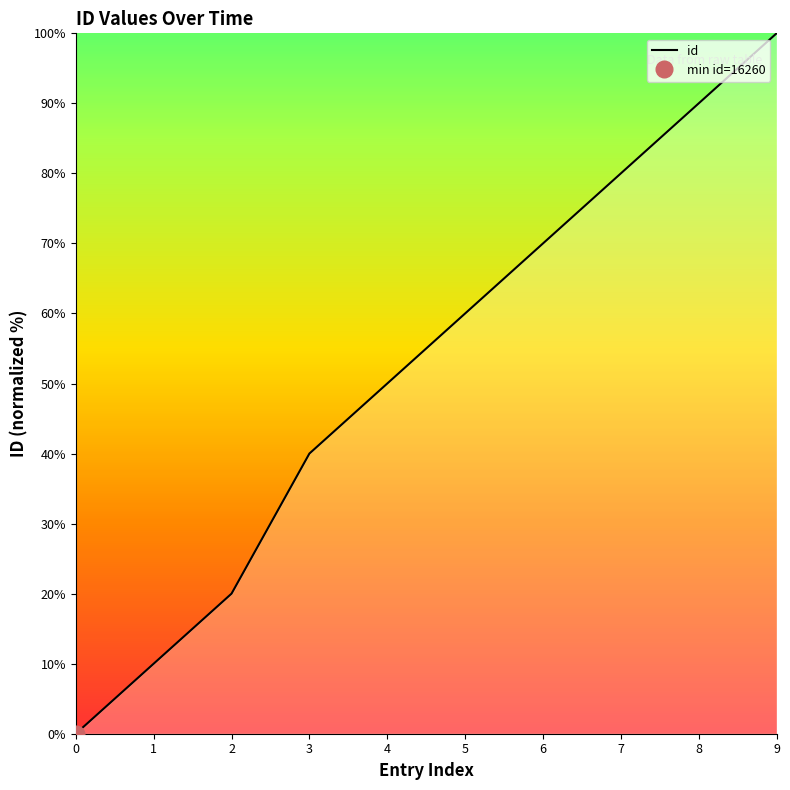

True or false: the data shows 100 at 9.

True